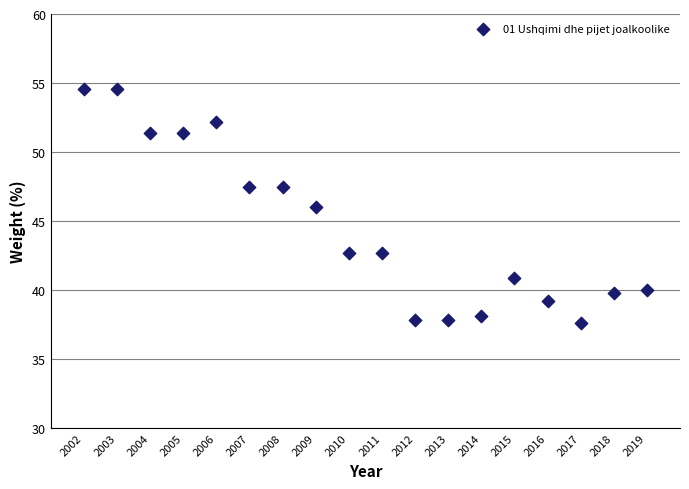

What is the range of Y values (max minus min)?

17.0